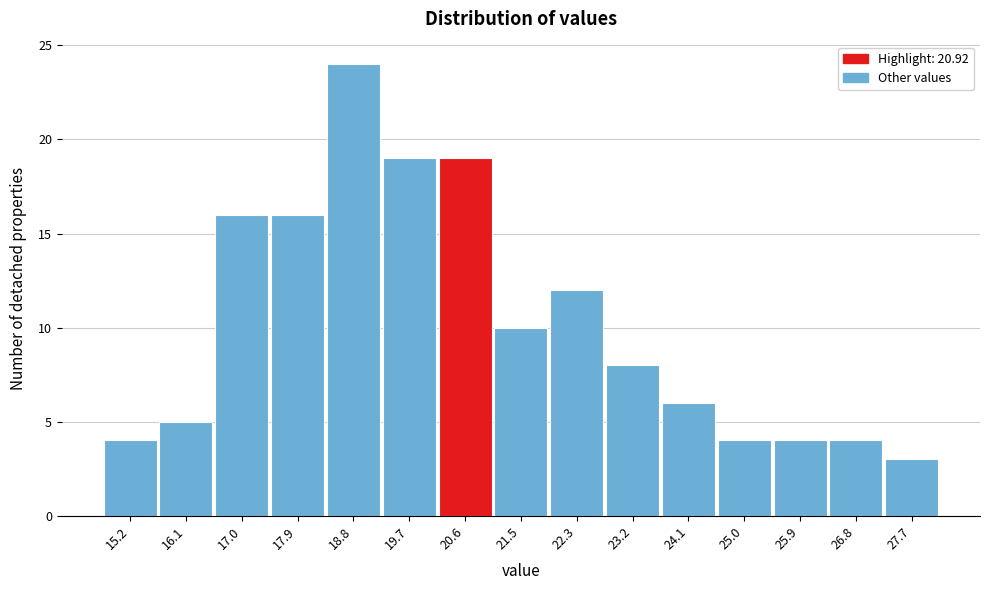

Reading right to left, transcribe all the data shown in this chart.

3	4	4	4	6	8	12	10	19	19	24	16	16	5	4